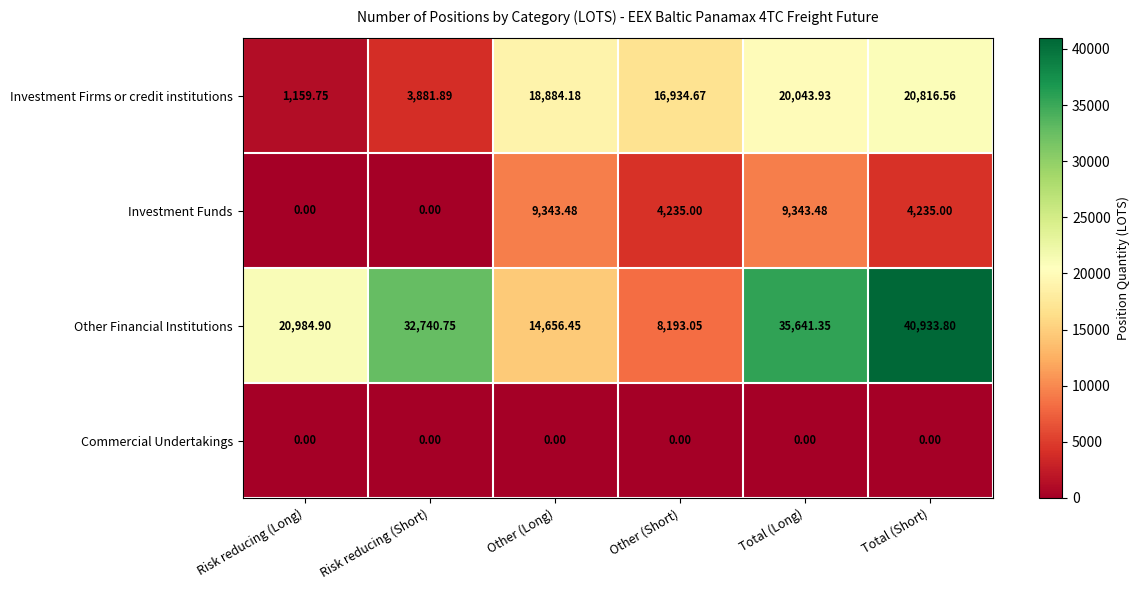

What is the greatest value displayed?

40933.8